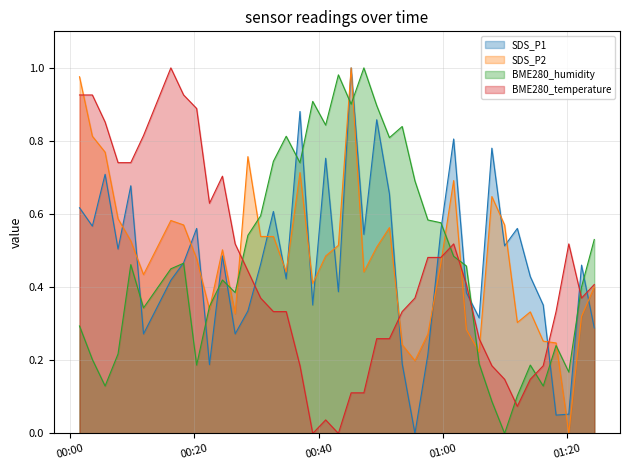

Reading left to right, list all the values displayed in this chart.

SDS_P1: 0.6	0.6	0.7	0.5	0.7	0.3	0.4	0.5	0.6	0.2	0.5	0.3	0.3	0.5	0.6	0.4	0.9	0.4	0.8	0.4	1.0	0.5	0.9	0.7	0.2	0.0	0.2	0.6	0.8	0.4	0.3	0.8	0.5	0.6	0.4	0.4	0.1	0.1	0.5	0.3
SDS_P2: 1.0	0.8	0.8	0.6	0.5	0.4	0.6	0.6	0.5	0.3	0.5	0.3	0.8	0.5	0.5	0.4	0.7	0.4	0.5	0.5	1.0	0.4	0.5	0.6	0.2	0.2	0.3	0.5	0.7	0.3	0.2	0.6	0.6	0.3	0.3	0.3	0.2	0.0	0.3	0.4
BME280_humidity: 0.3	0.2	0.1	0.2	0.5	0.3	0.5	0.5	0.2	0.3	0.4	0.4	0.5	0.6	0.7	0.8	0.7	0.9	0.8	1.0	0.9	1.0	0.9	0.8	0.8	0.7	0.6	0.6	0.5	0.5	0.2	0.1	0.0	0.1	0.2	0.1	0.2	0.2	0.4	0.5
BME280_temperature: 0.9	0.9	0.9	0.7	0.7	0.8	1.0	0.9	0.9	0.6	0.7	0.5	0.4	0.4	0.3	0.3	0.2	0.0	0.0	0.0	0.1	0.1	0.3	0.3	0.3	0.4	0.5	0.5	0.5	0.4	0.3	0.2	0.1	0.1	0.1	0.2	0.3	0.5	0.4	0.4